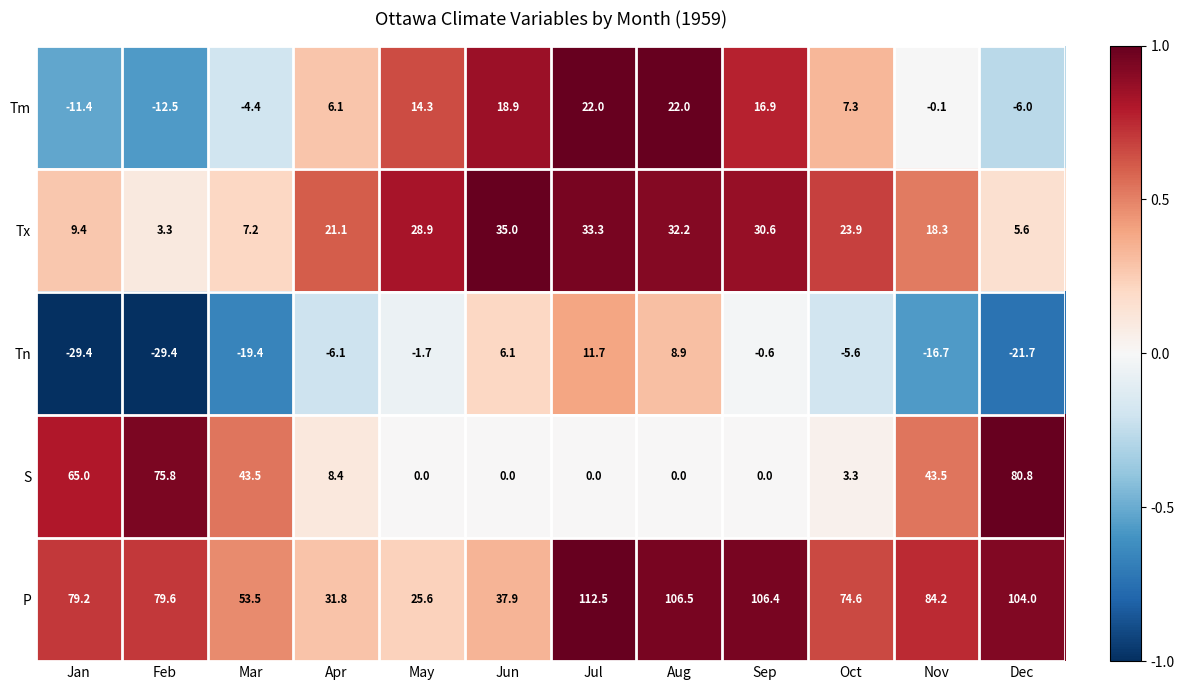

What is the greatest value displayed?

112.5